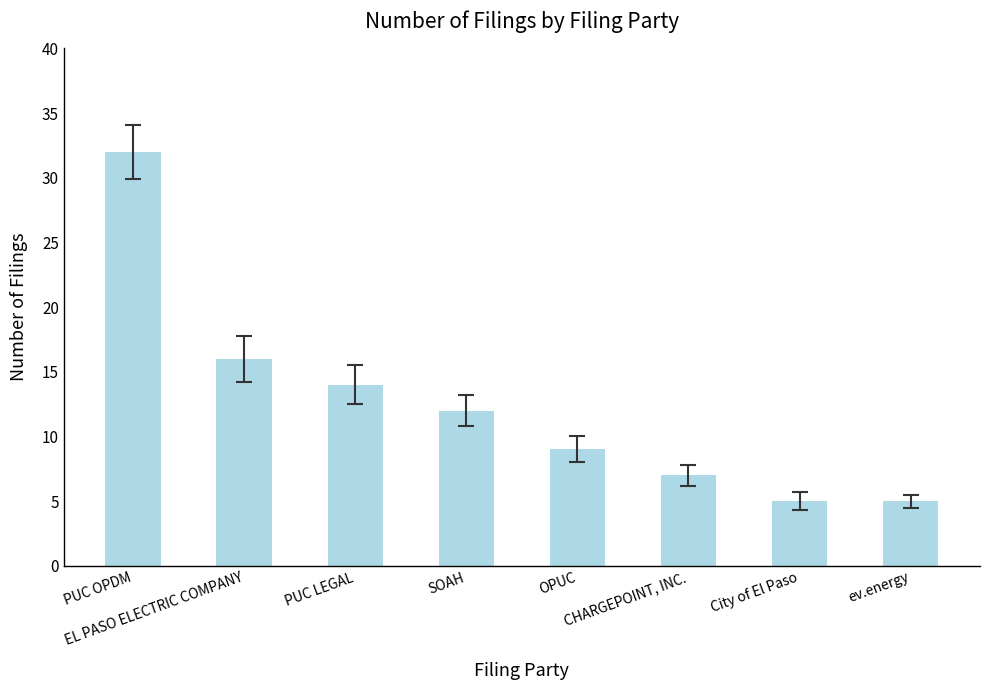

Which label corresponds to the largest value in the chart?

PUC OPDM